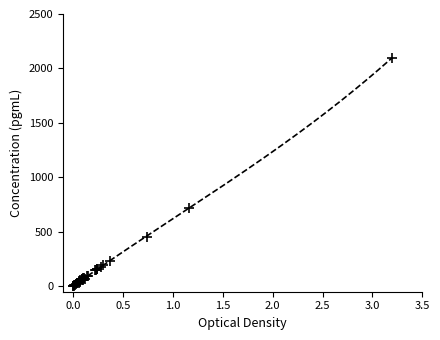

What Y value in the scatter plot is closest to 1050?

721.9